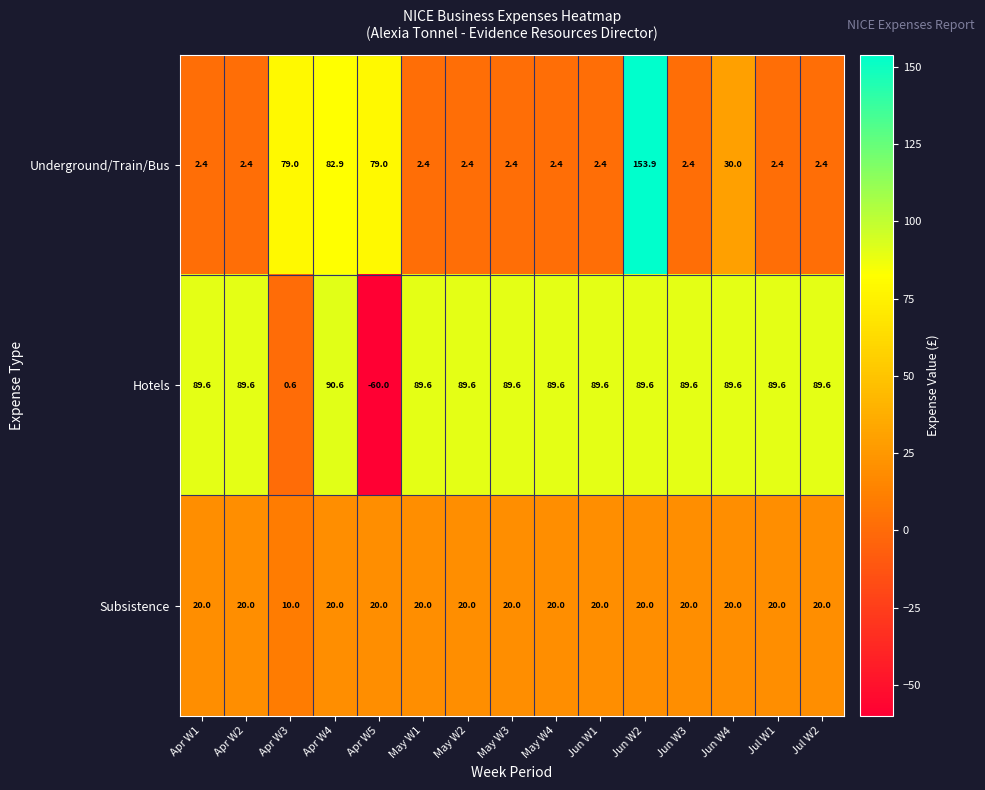

True or false: Underground/Train/Bus has a value of 1.4 at May W3.

False